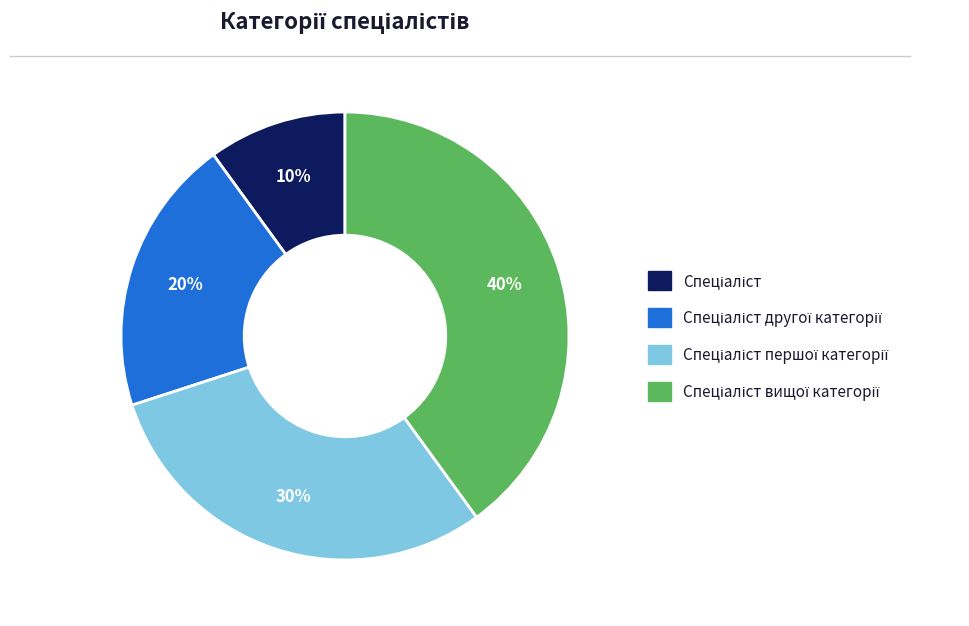

To the nearest percent, what is the average slice percentage?

25%